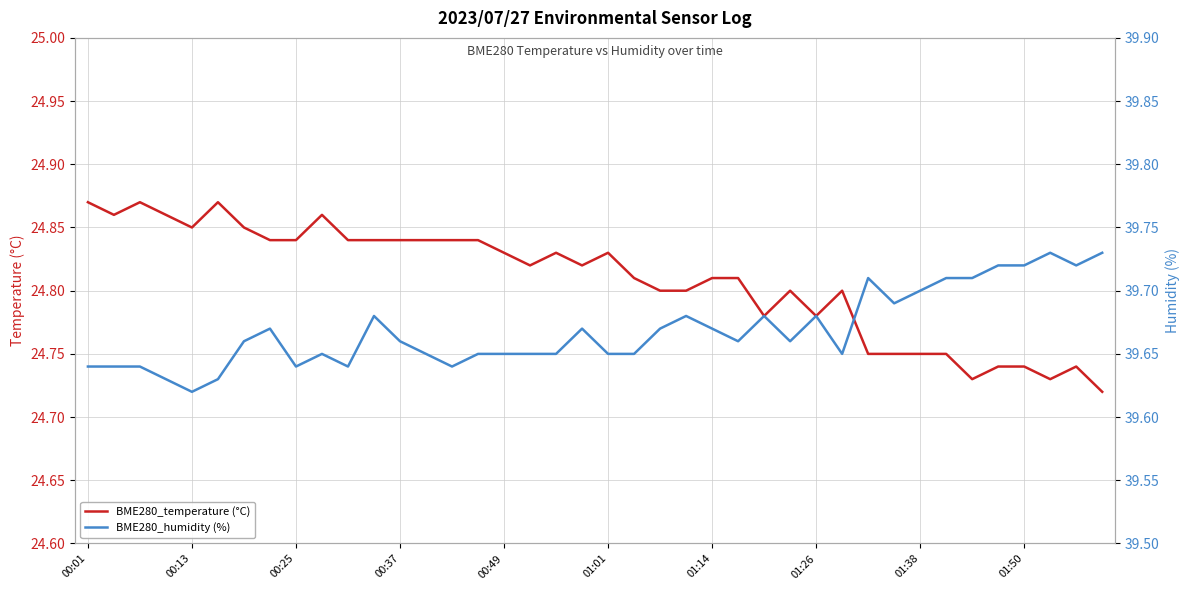

What is the greatest value displayed?

39.7